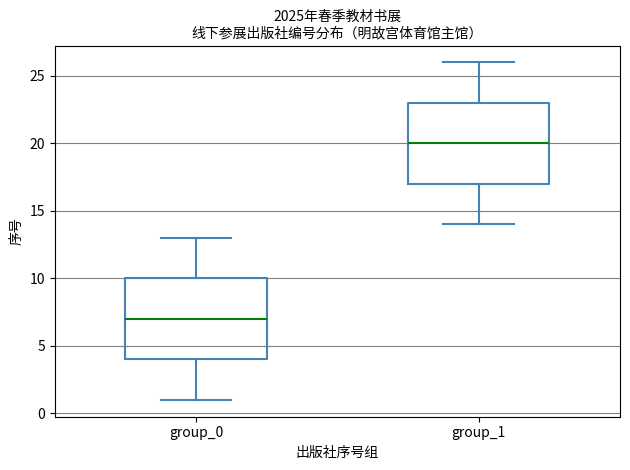

Reading left to right, transcribe this box plot: for each box, give where its median line is, the range the box spans, and where its two whiskers end, as read against the y-axis. The values are not printed on the chart, so give them approximately, as read against the axis.

group_0: median 7, box 4 to 10, whiskers 1 to 13
group_1: median 20, box 17 to 23, whiskers 14 to 26